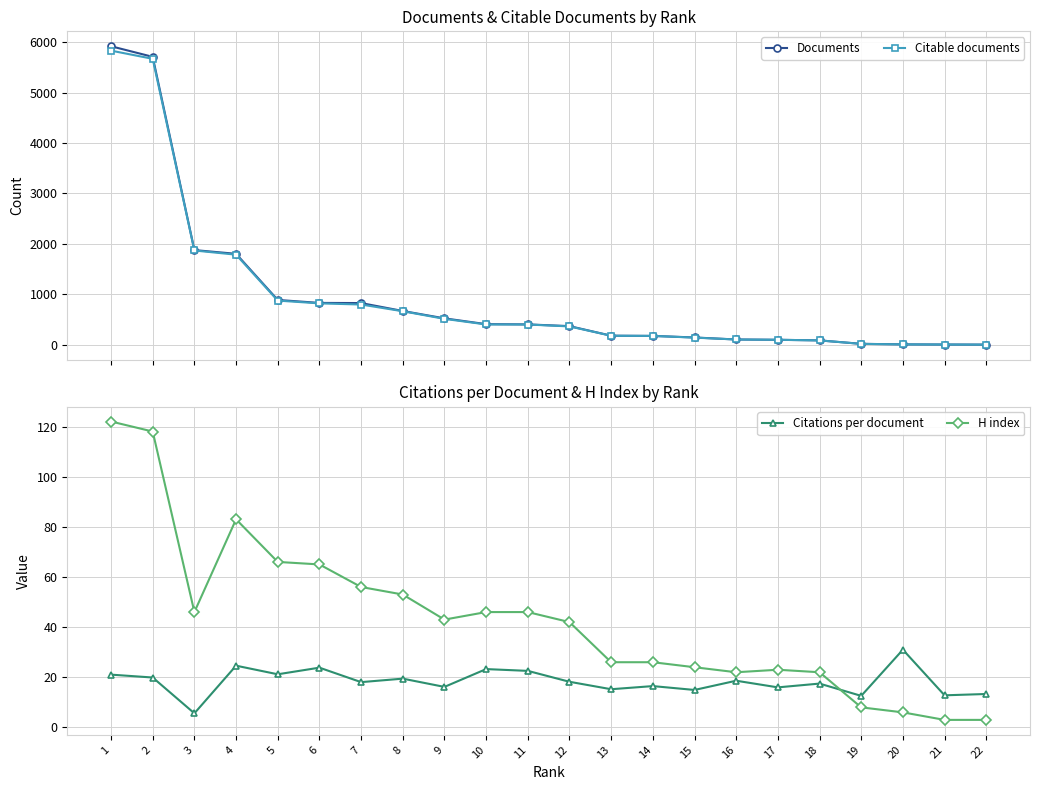

Is the value of H index at 19 greater than the value of Documents at 13?

No